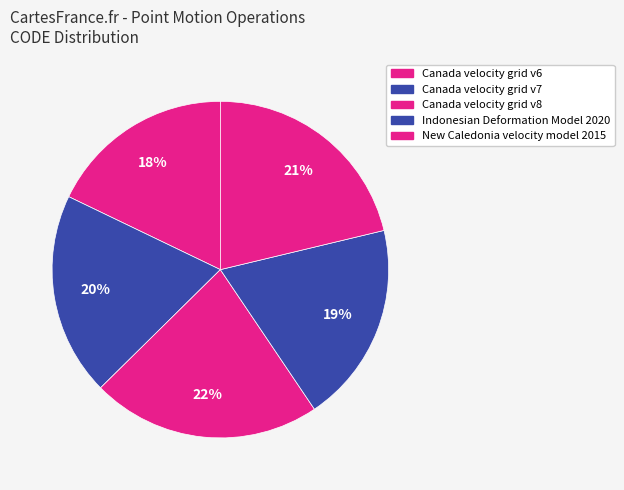

To the nearest percent, what percentage of the pie is Canada velocity grid v6?

18%